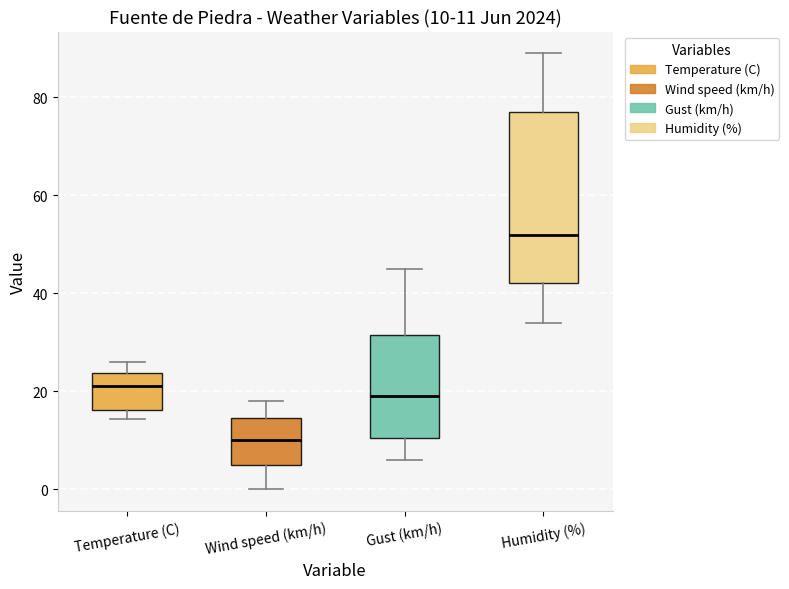

Which box's median line is the highest?

Humidity (%)